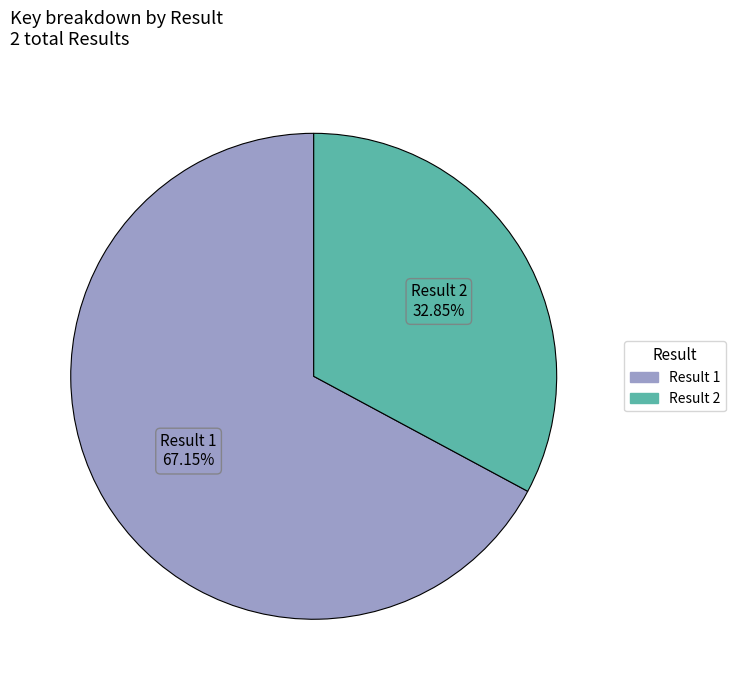

Is there any slice that represents more than half of the pie?

Yes